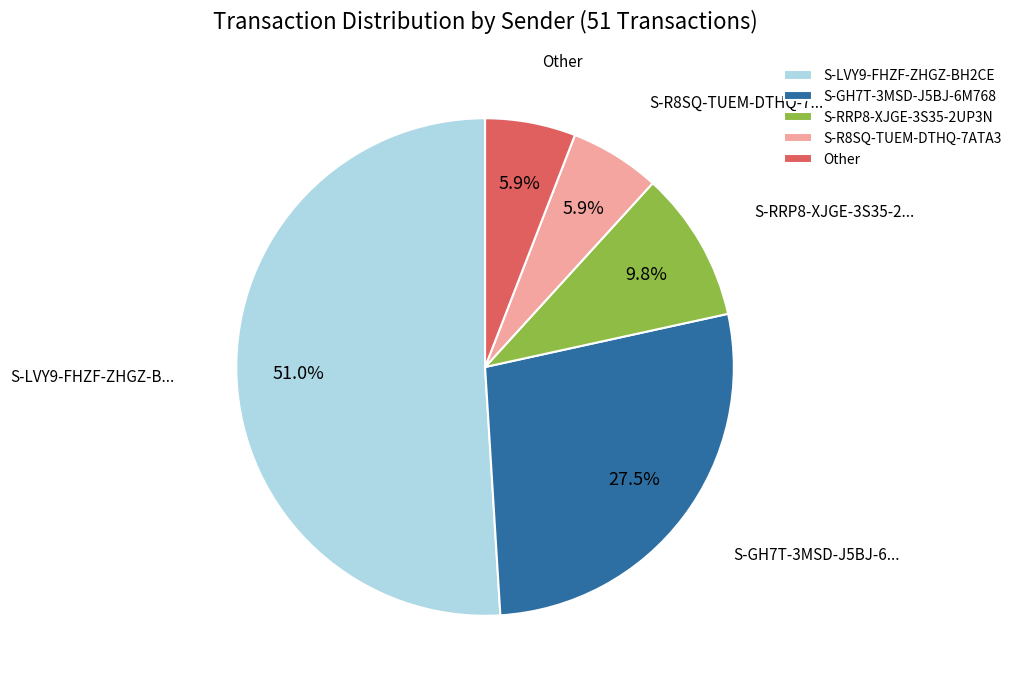

How many slices are in this pie chart?

5